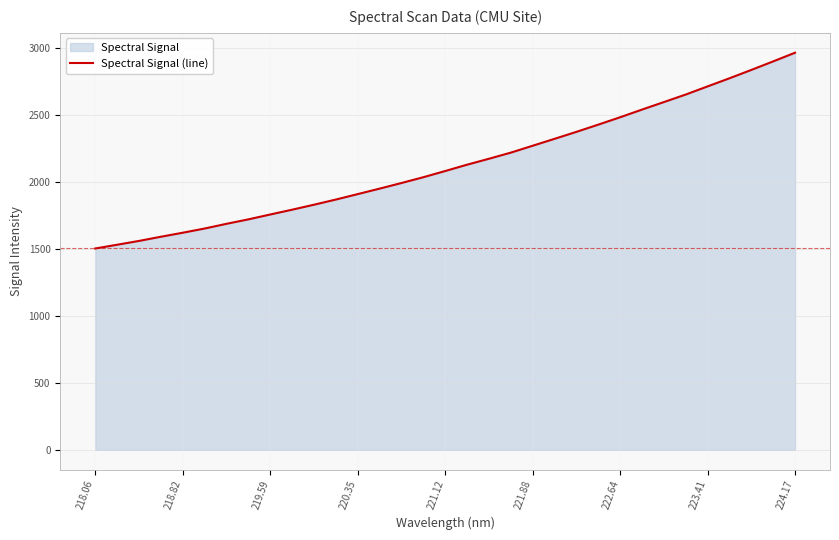

The chart shows a value of 2715.4 at 223.41. True or false?

True